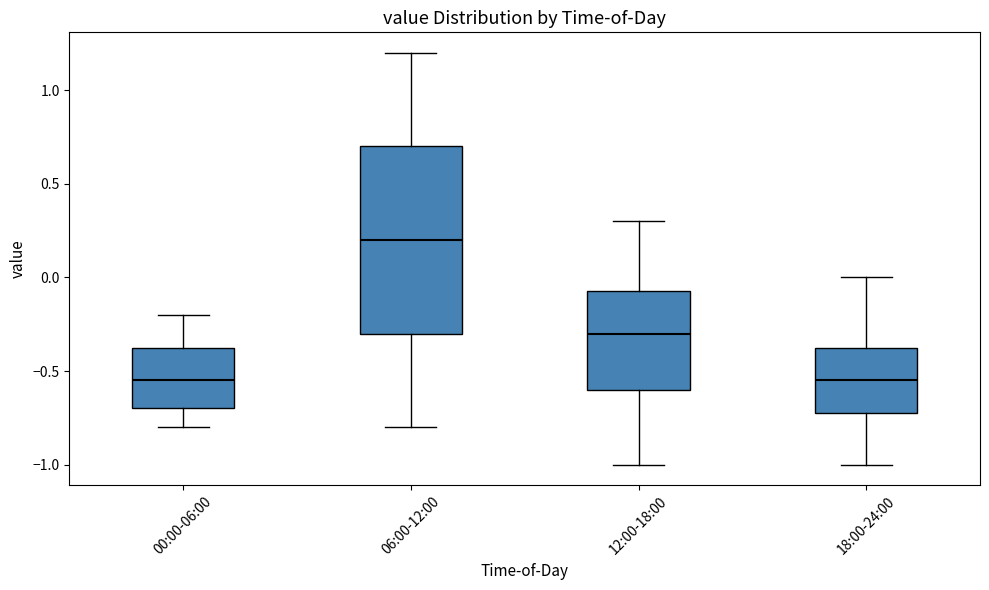

Reading left to right, transcribe this box plot: for each box, give where its median line is, the range the box spans, and where its two whiskers end, as read against the y-axis. The values are not printed on the chart, so give them approximately, as read against the axis.

00:00-06:00: median -0.55, box -0.70 to -0.35, whiskers -0.80 to -0.20
06:00-12:00: median 0.20, box -0.30 to 0.70, whiskers -0.80 to 1.20
12:00-18:00: median -0.30, box -0.60 to -0.05, whiskers -1.00 to 0.30
18:00-24:00: median -0.55, box -0.70 to -0.35, whiskers -1.00 to 0.00